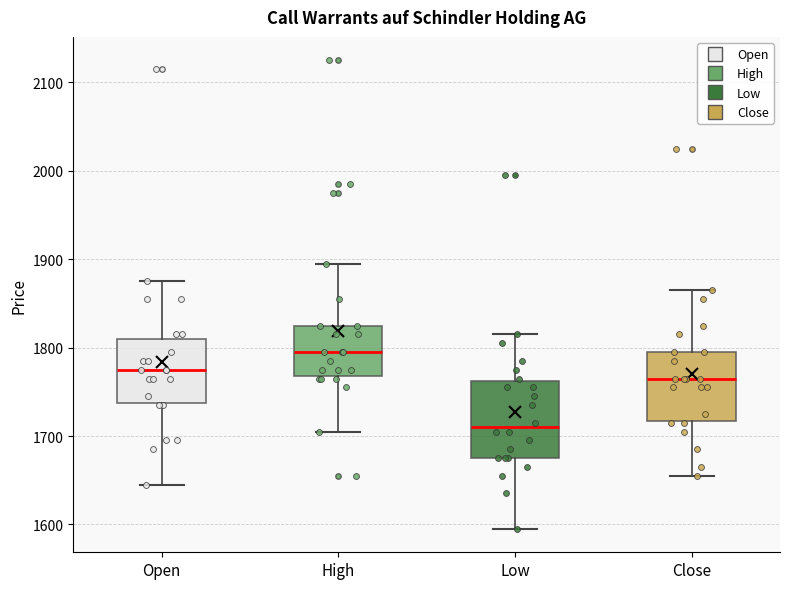

Reading left to right, transcribe this box plot: for each box, give where its median line is, the range the box spans, and where its two whiskers end, as read against the y-axis. The values are not printed on the chart, so give them approximately, as read against the axis.

Open: median 1780, box 1740 to 1810, whiskers 1650 to 1880
High: median 1800, box 1770 to 1830, whiskers 1710 to 1900
Low: median 1710, box 1680 to 1760, whiskers 1600 to 1820
Close: median 1770, box 1720 to 1800, whiskers 1660 to 1870